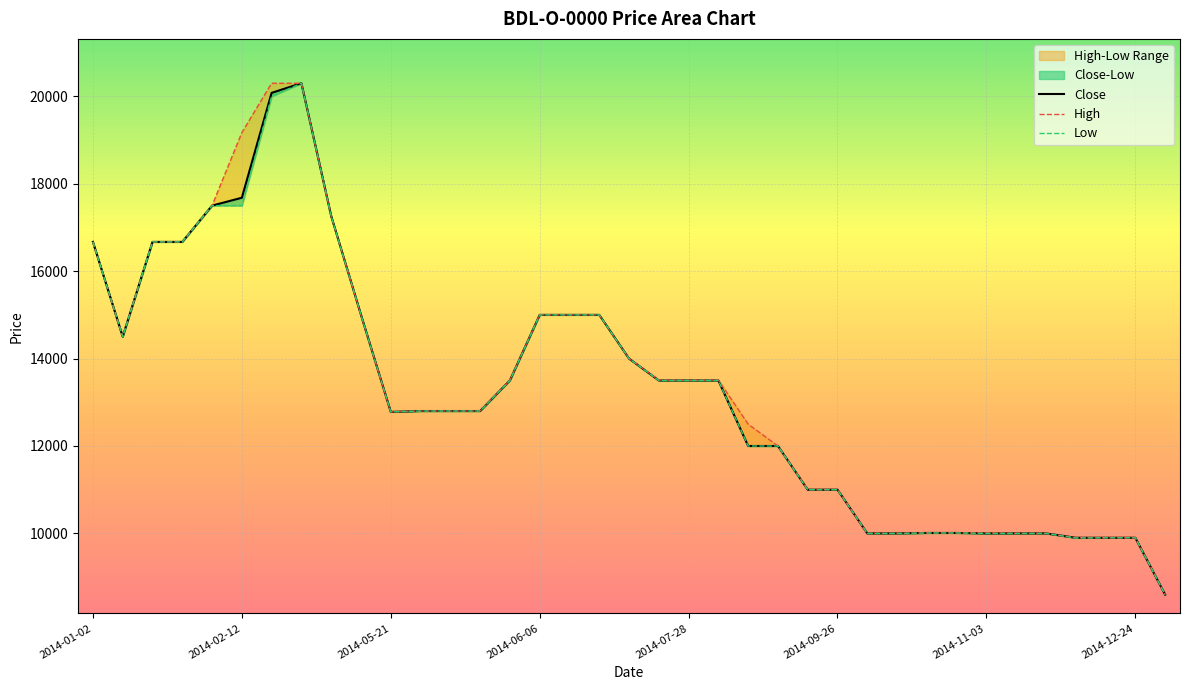

True or false: Low and High cross at least once.

False